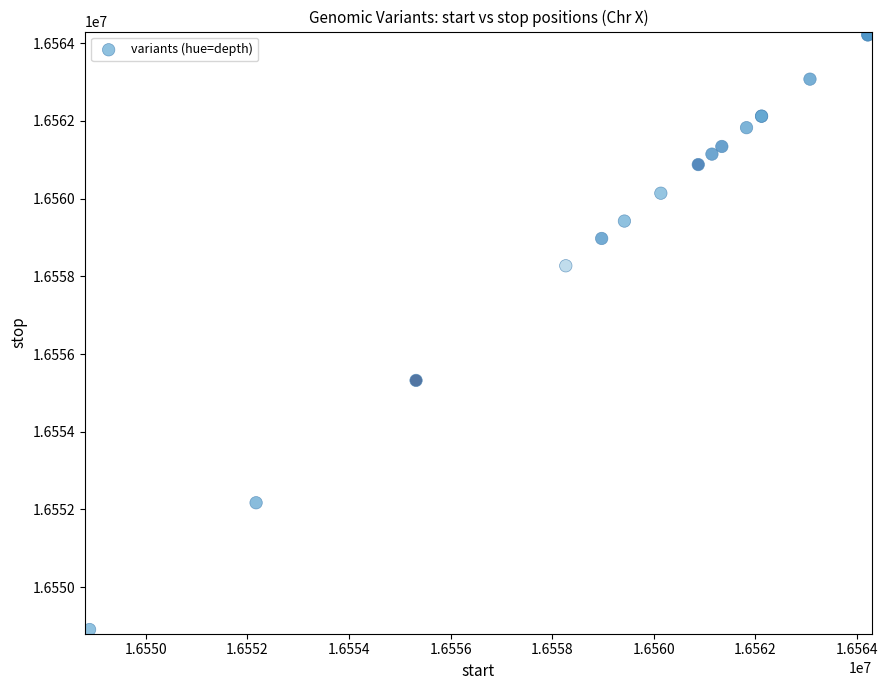

What Y value in the scatter plot is closest to 16556562?

16555320